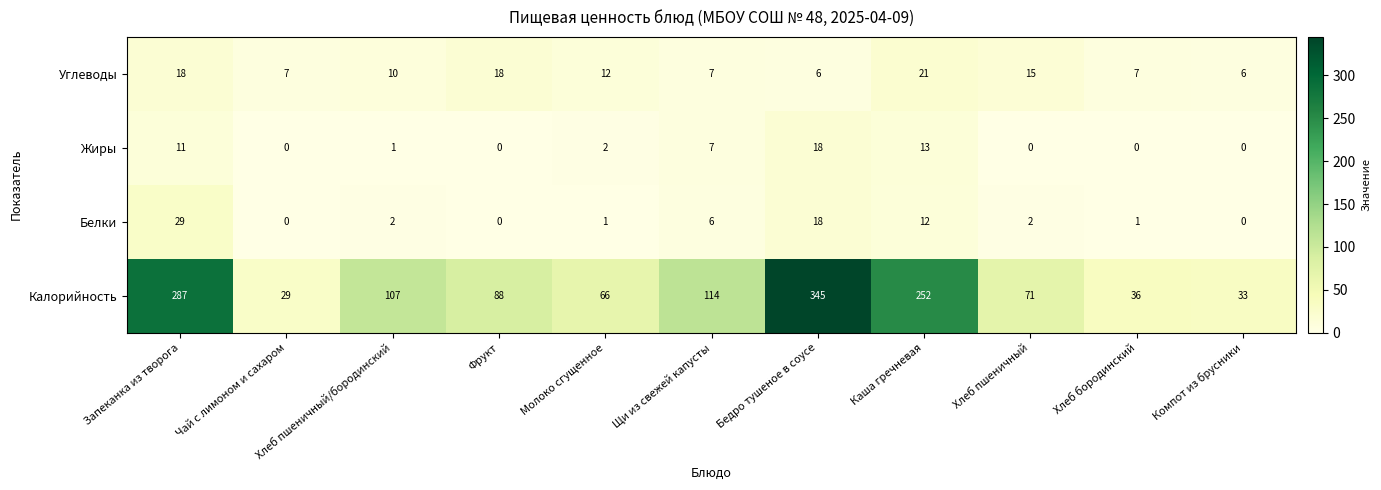

At Молоко сгущенное, list the series in order from smallest to largest.

Белки, Жиры, Углеводы, Калорийность